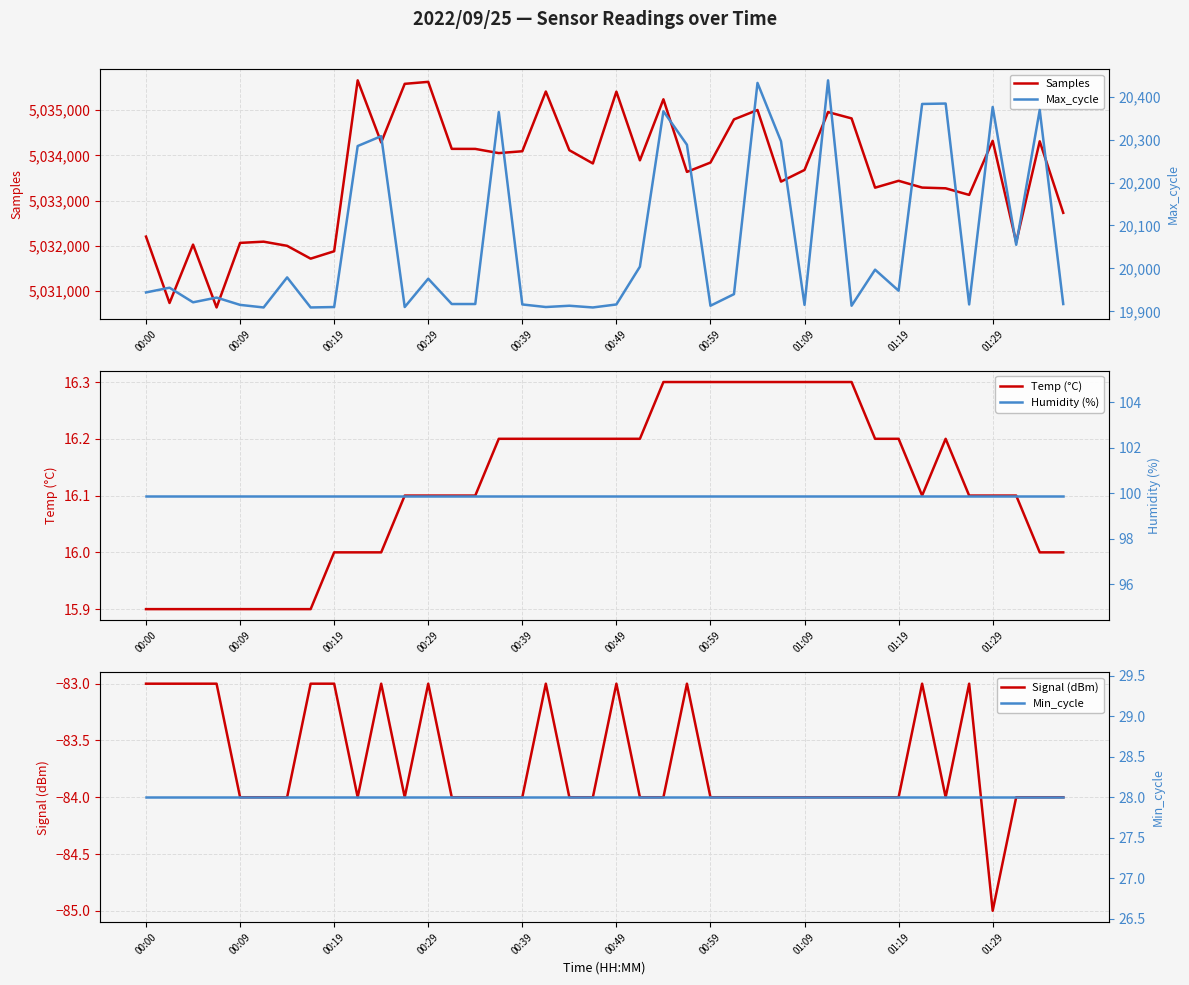

What is the difference between the second highest and minimum values in the Signal (dBm) series?

2